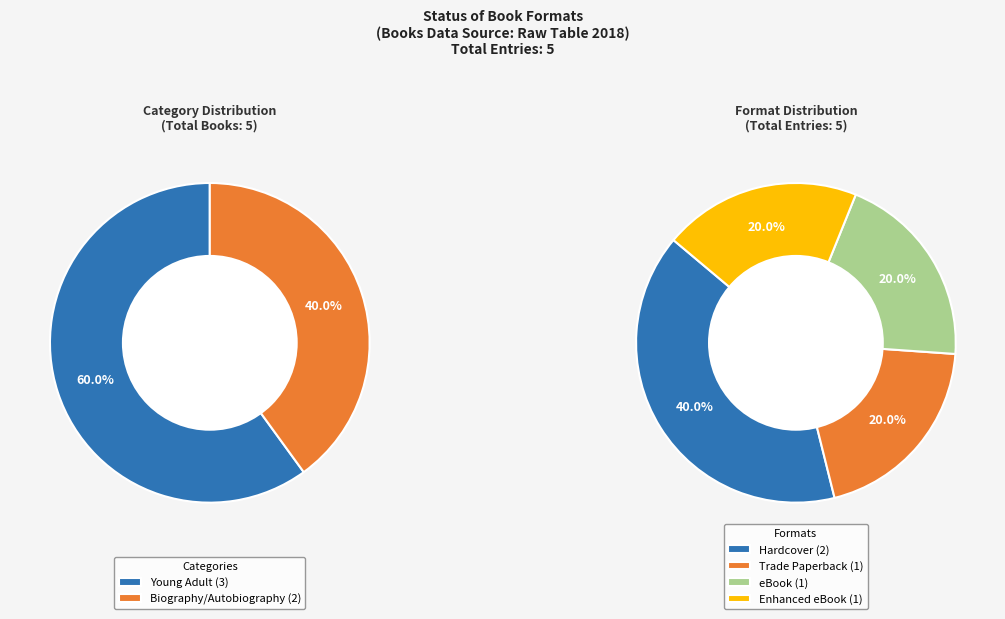

What is the largest slice in the pie chart?

Hardcover (9781481435222)